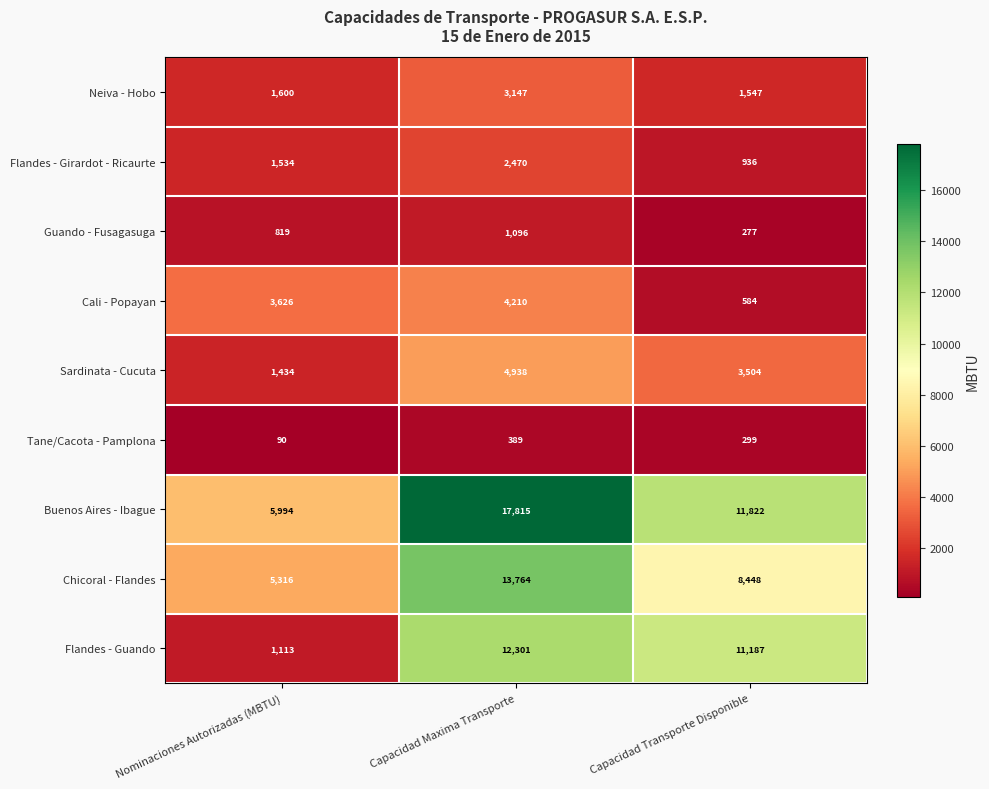

At which label is Sardinata - Cucuta closest to 3186?

Capacidad Transporte Disponible